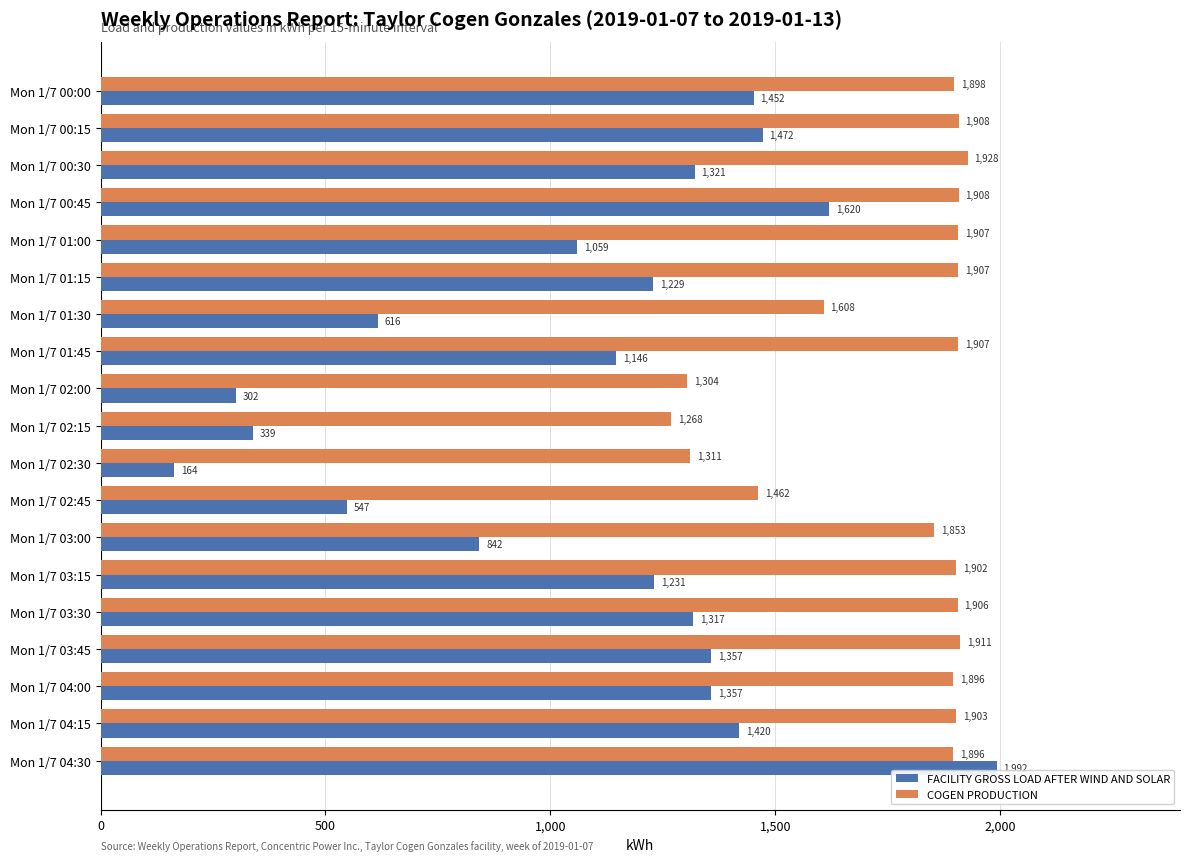

What is the highest value of the FACILITY GROSS LOAD AFTER WIND AND SOLAR series?

1992